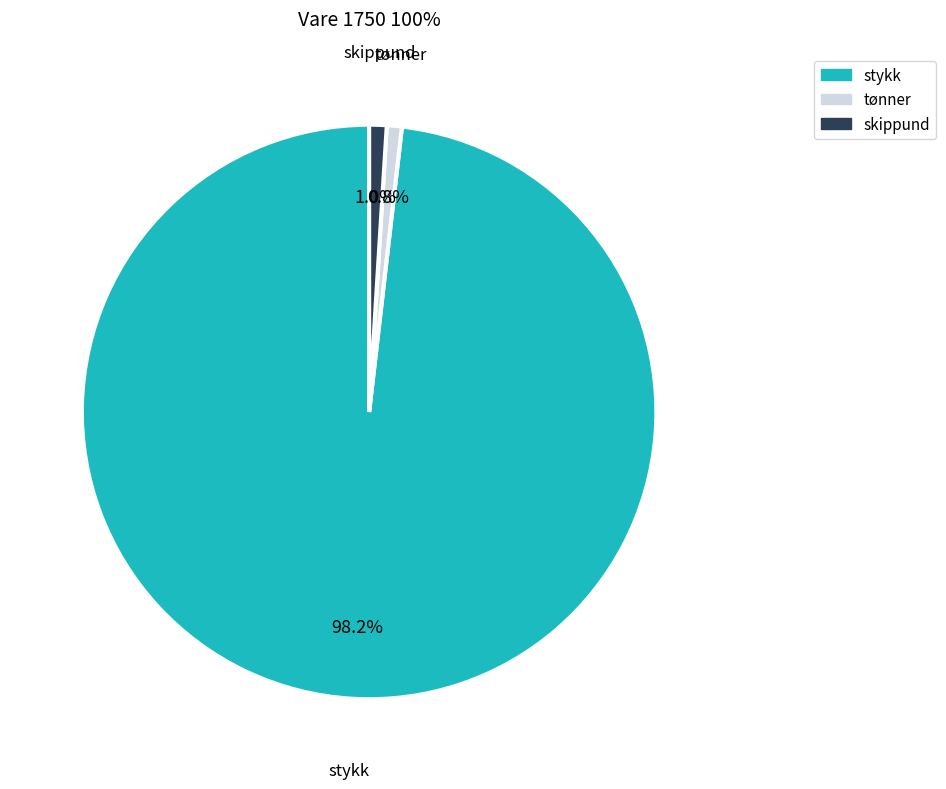

Combined, what portion of the pie is skippund and stykk?

99.0%